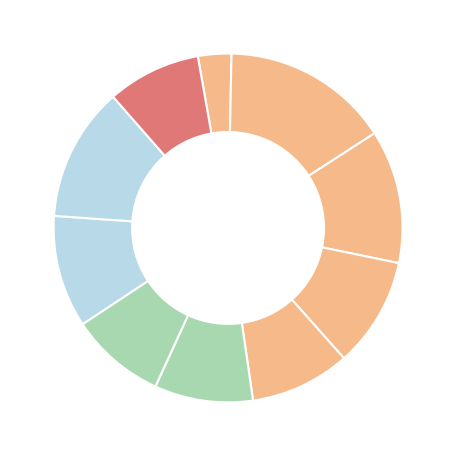

How many segments does this pie chart have?

10